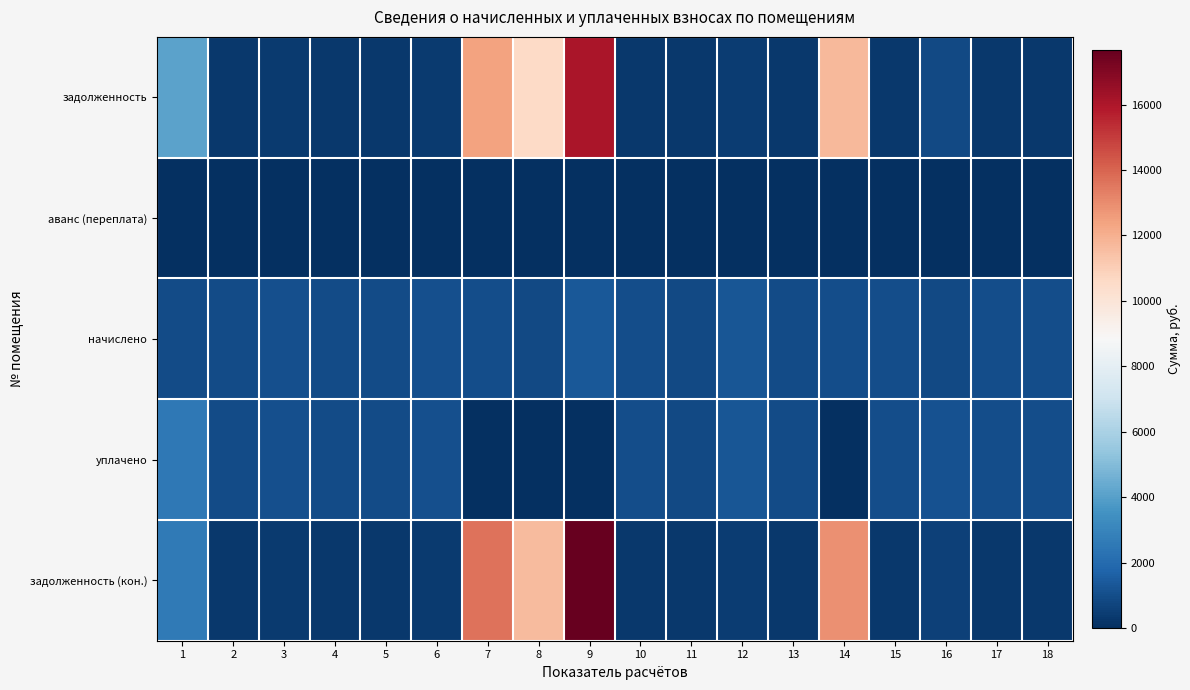

At which category does the chart reach its minimum across all series?

1